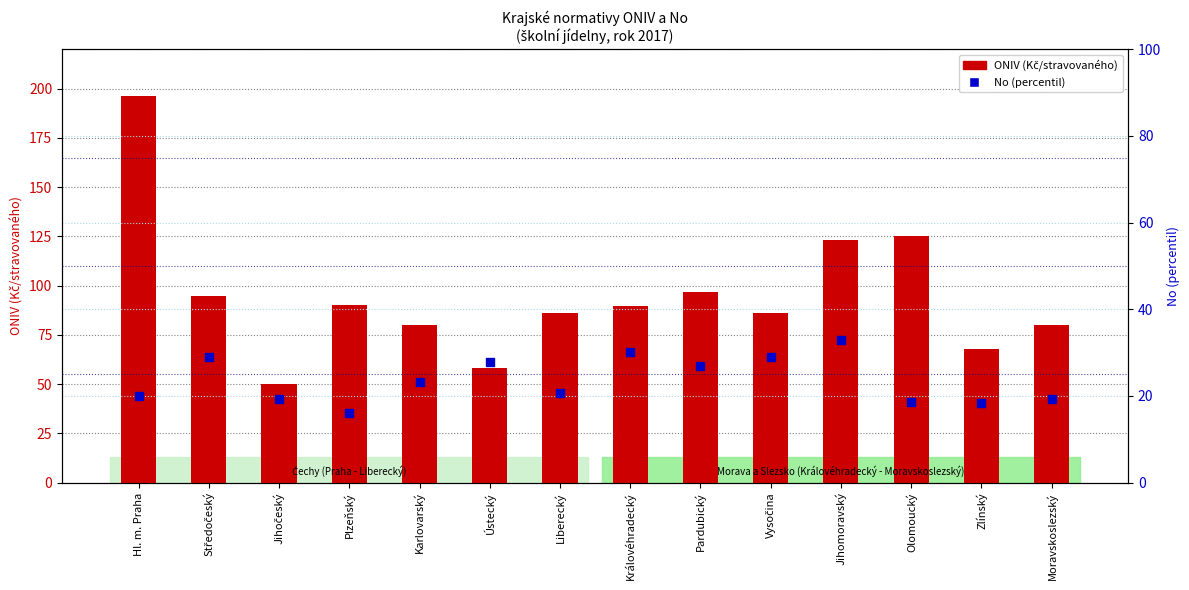

What is the total value across all series at Liberecký?

106.7